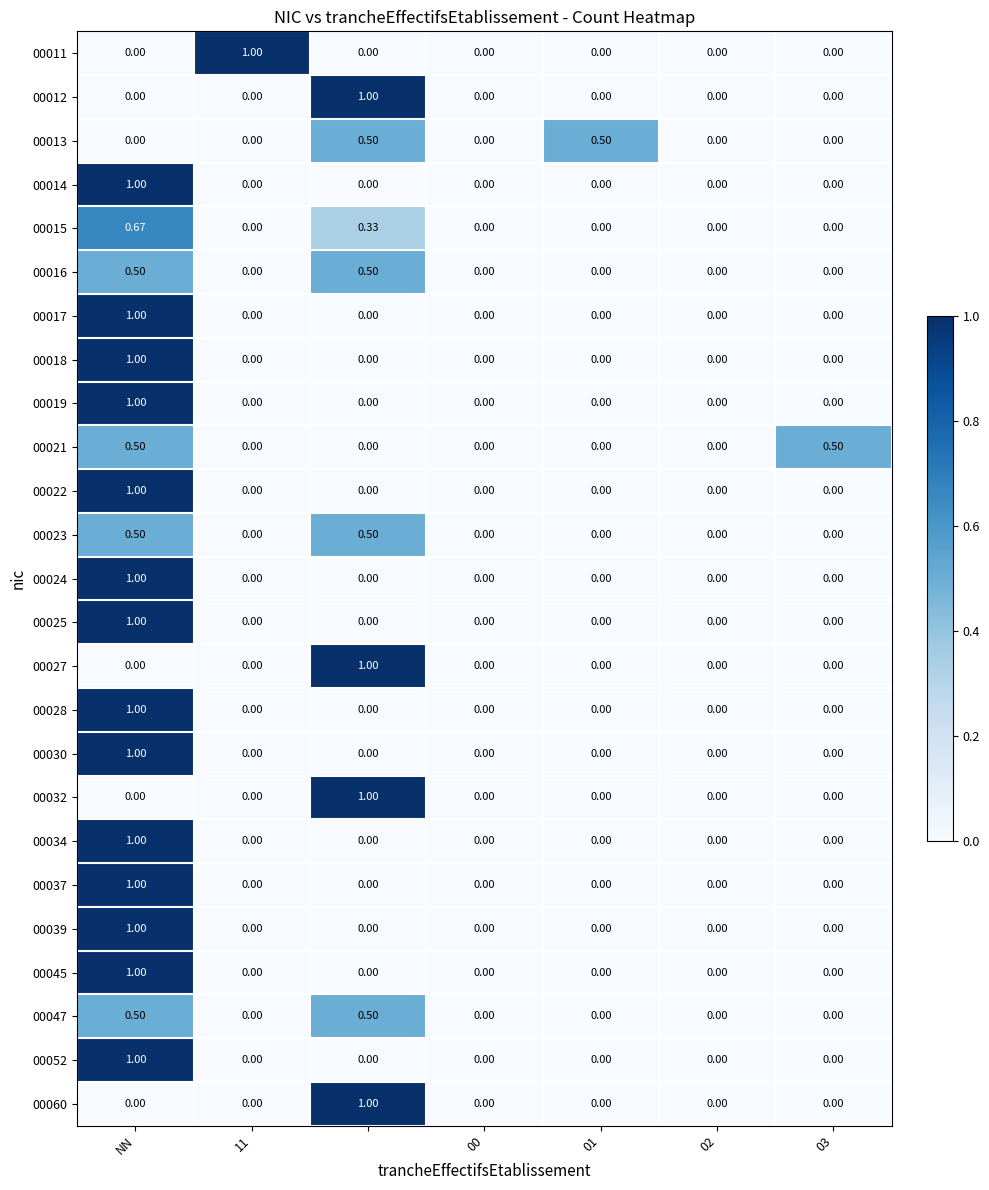

At which category is the sum across all series the highest?

NN